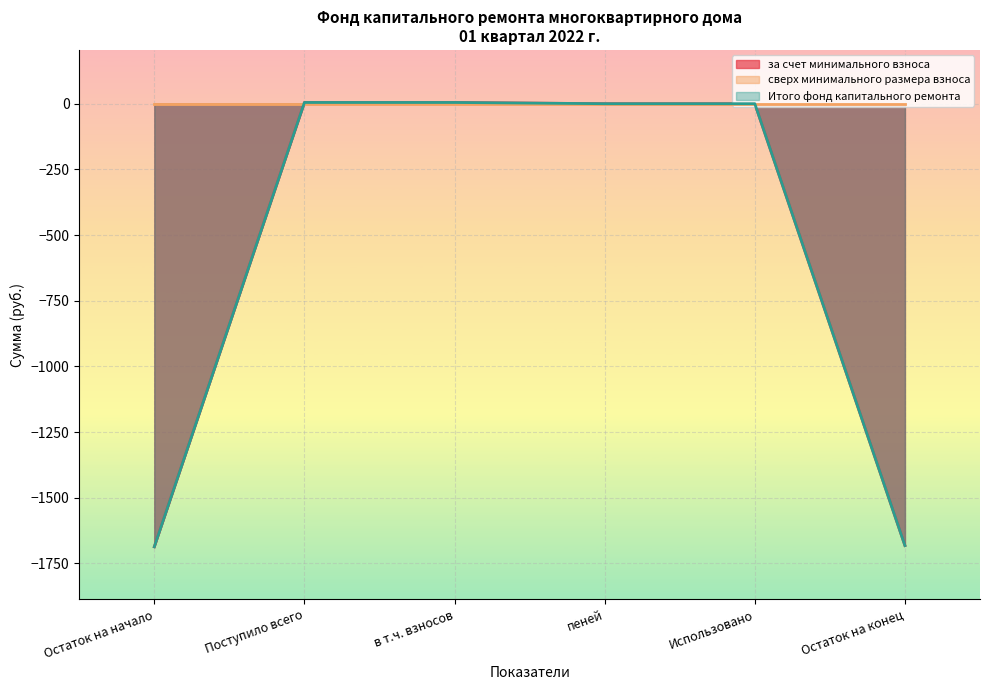

What is the label of the 4th point from the right?

в т.ч. взносов